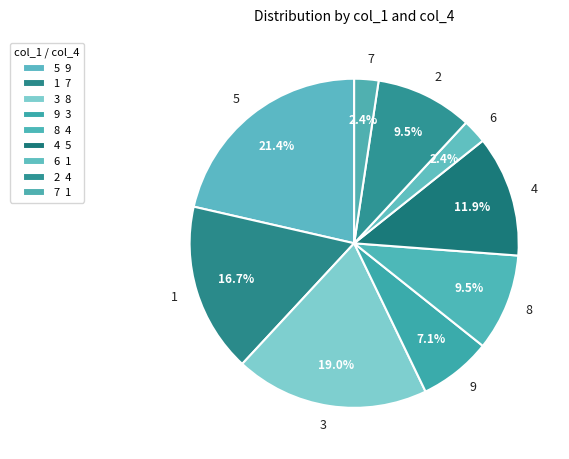

What portion of the pie excludes 5?

78.6%